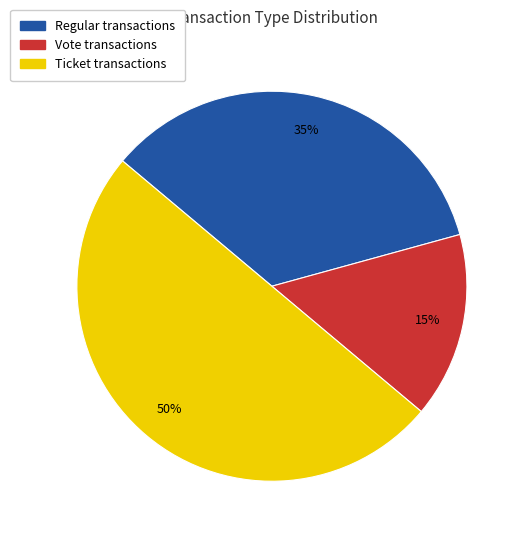

Count the number of slices in the pie.

3